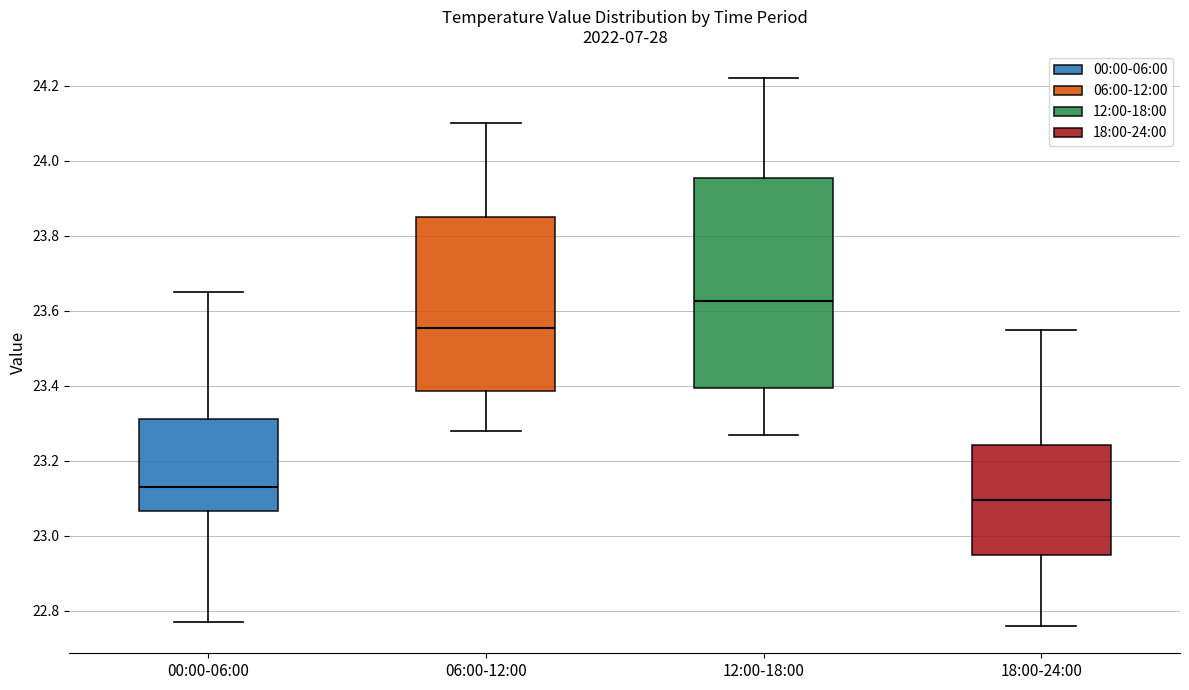

Which box's median line is the lowest?

18:00-24:00